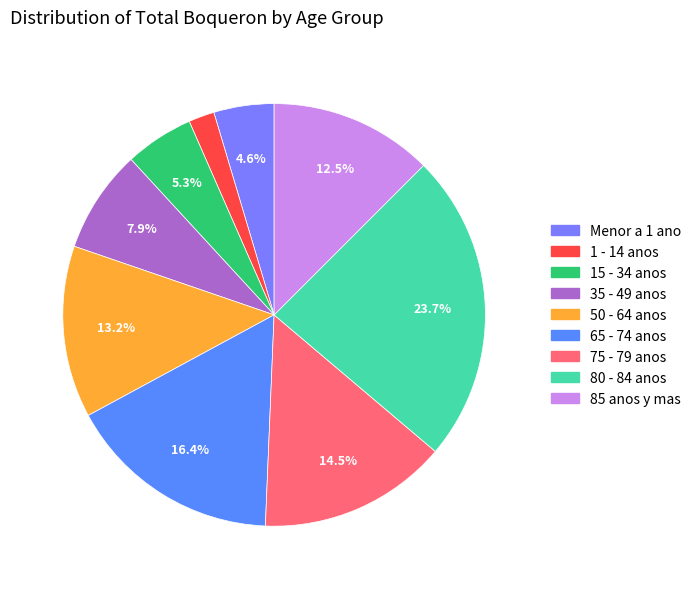

Does any single category account for the majority?

No